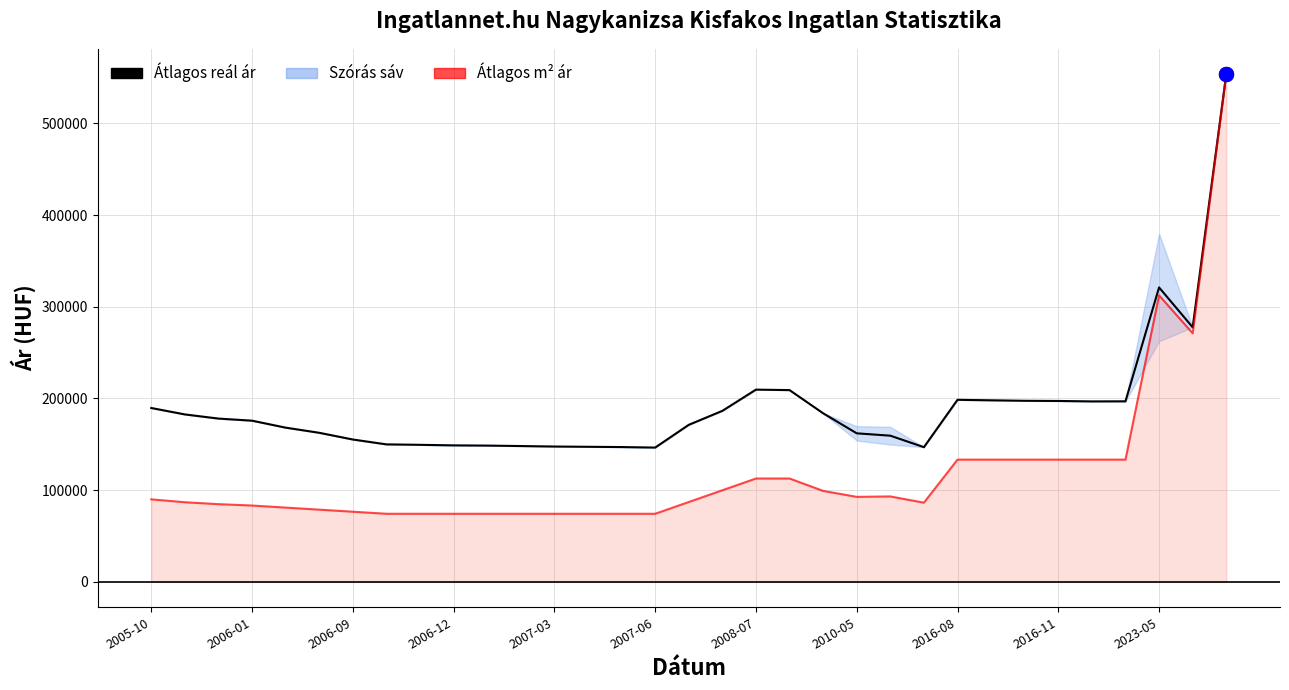

What is the value of the Átlagos reál ár point at the 24th from the left?

146897